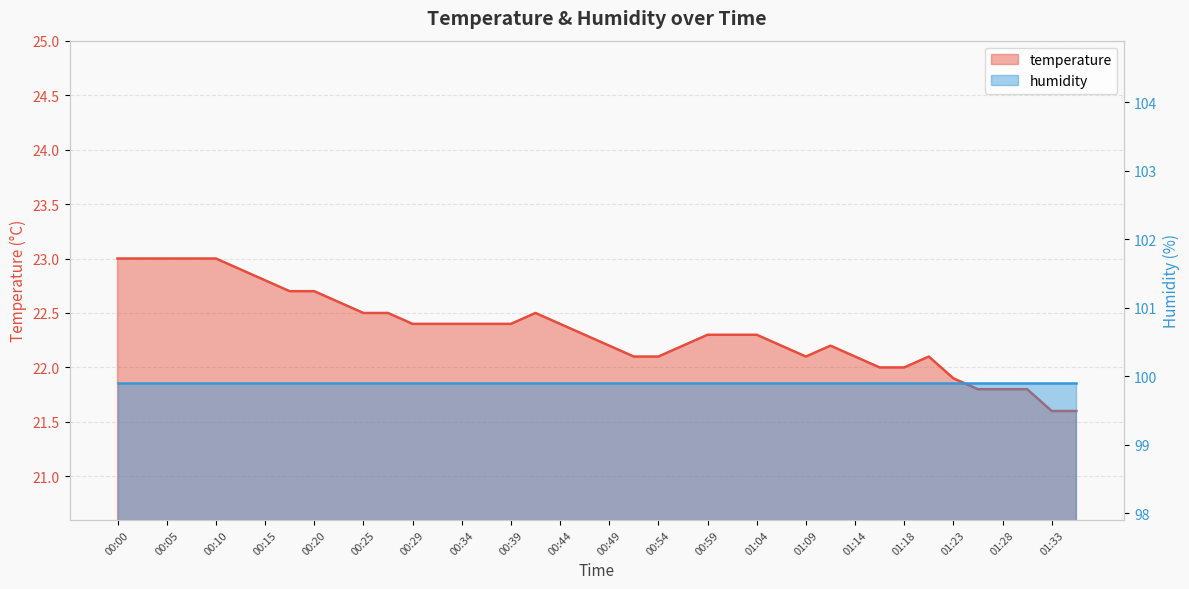

Where is the data nearest to the value 22?

01:16